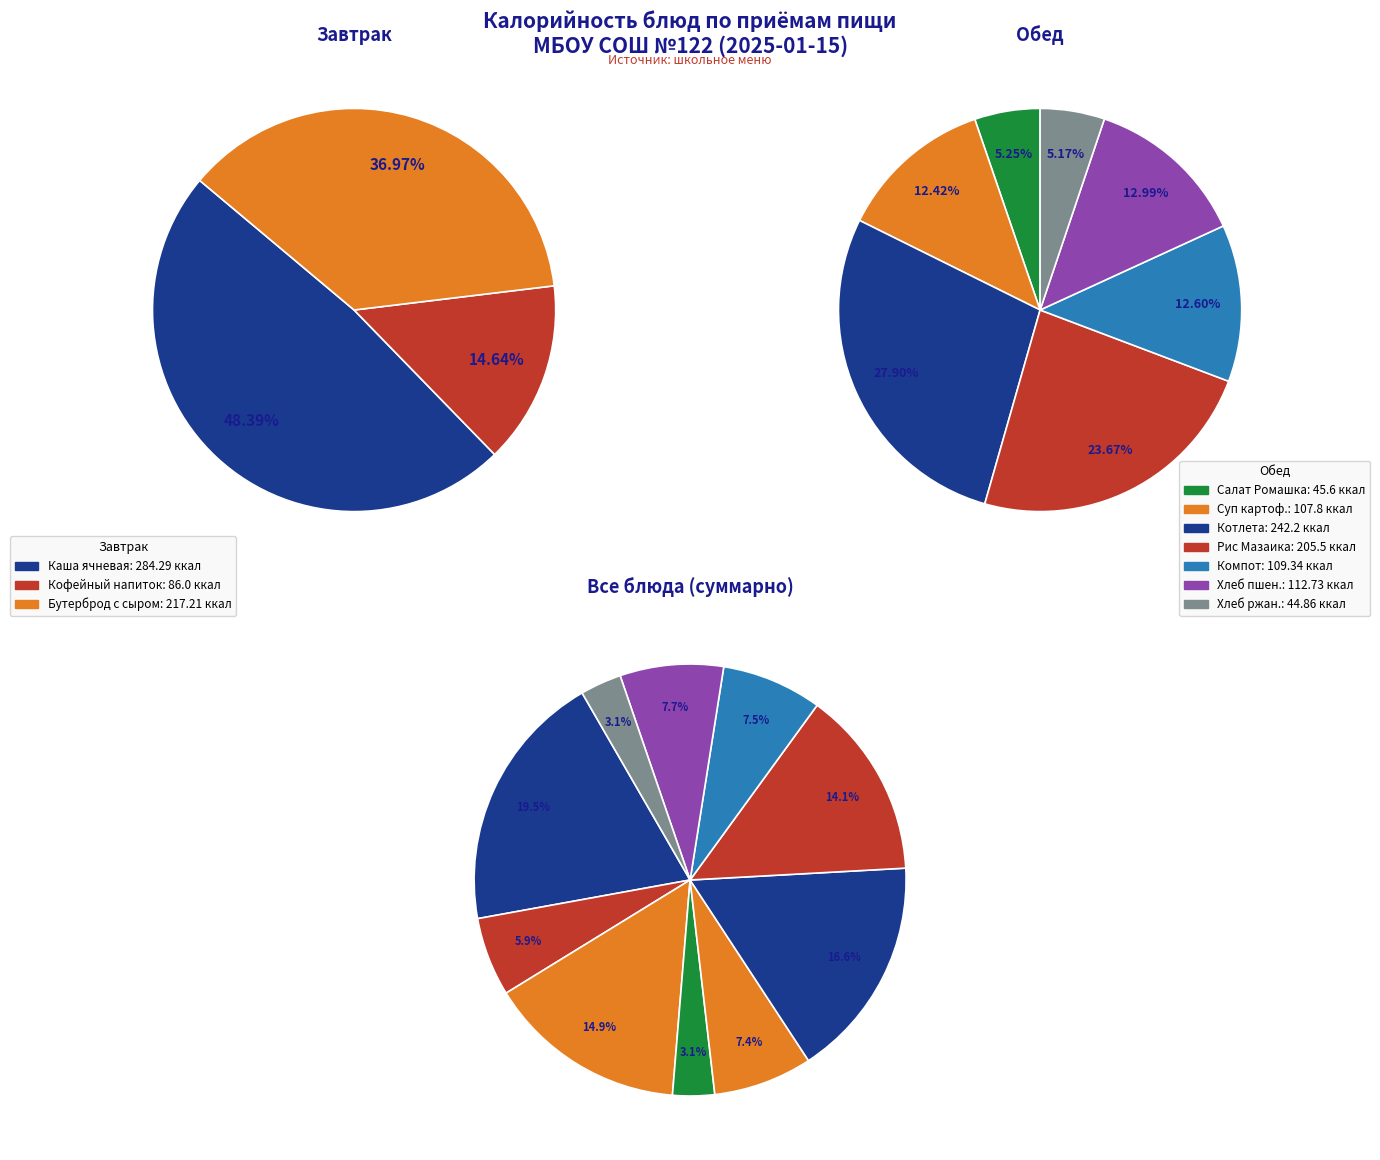

Combined, do Котлета Золотая рыбка and Салат Ромашка account for over 50%?

No